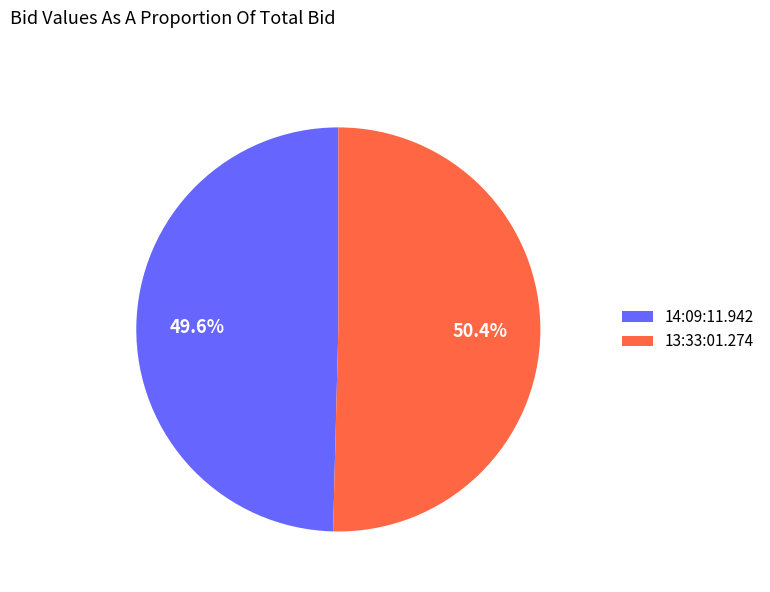

What is the largest slice in the pie chart?

13:33:01.274